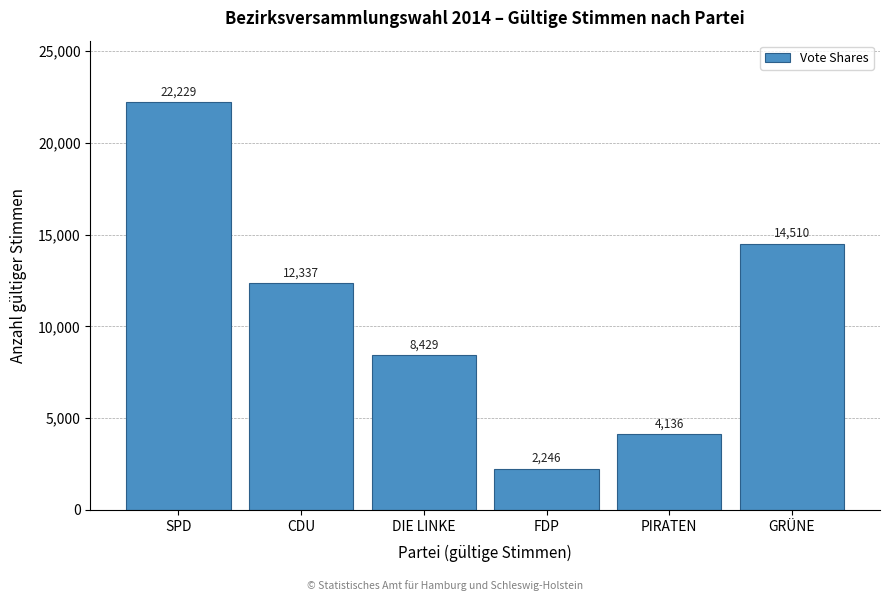

Reading left to right, extract all data points from this chart.

SPD=22229	CDU=12337	DIE LINKE=8429	FDP=2246	PIRATEN=4136	GRÜNE=14510